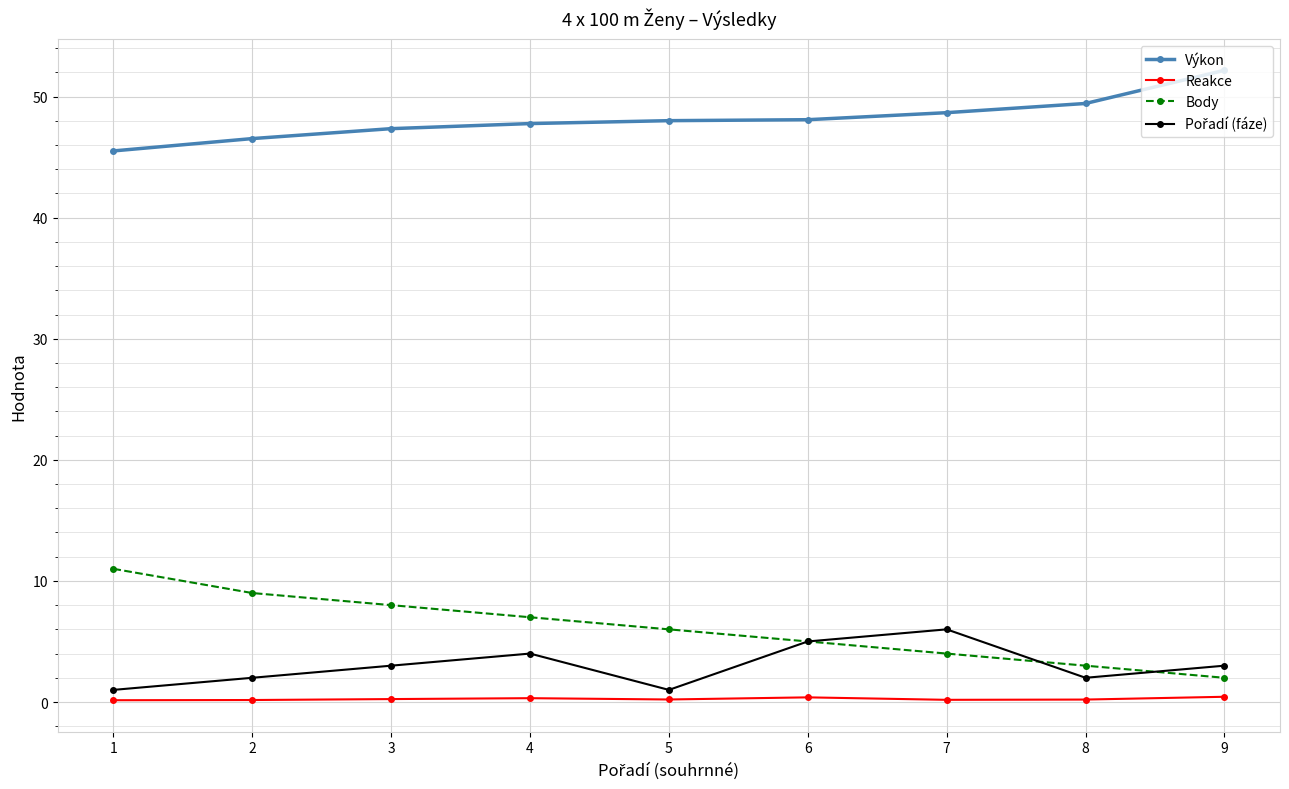

True or false: Body and Výkon cross at least once.

False